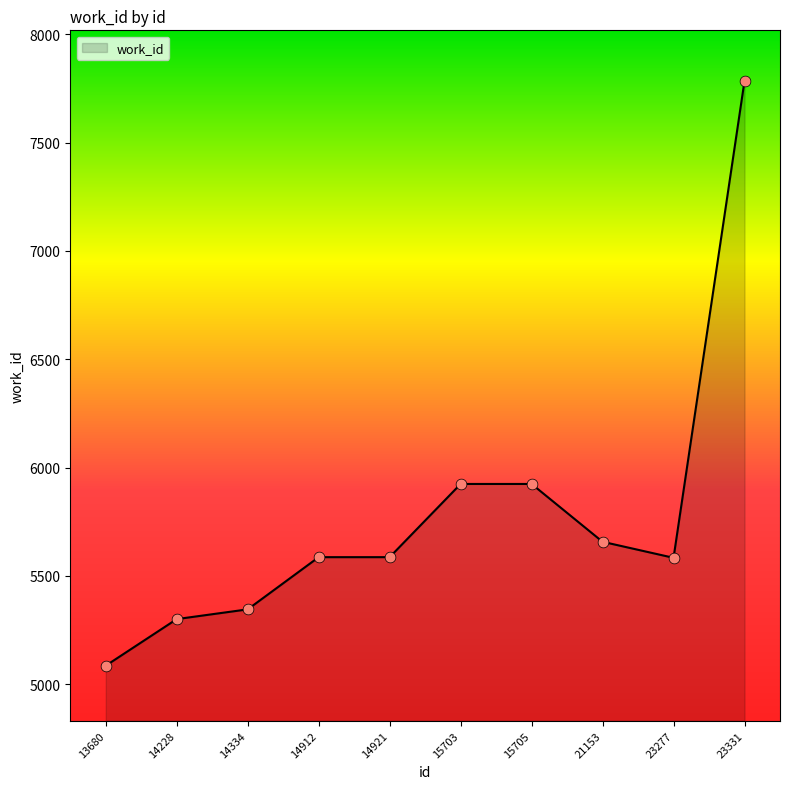

Which has a higher value, 23277 or 21153?

21153